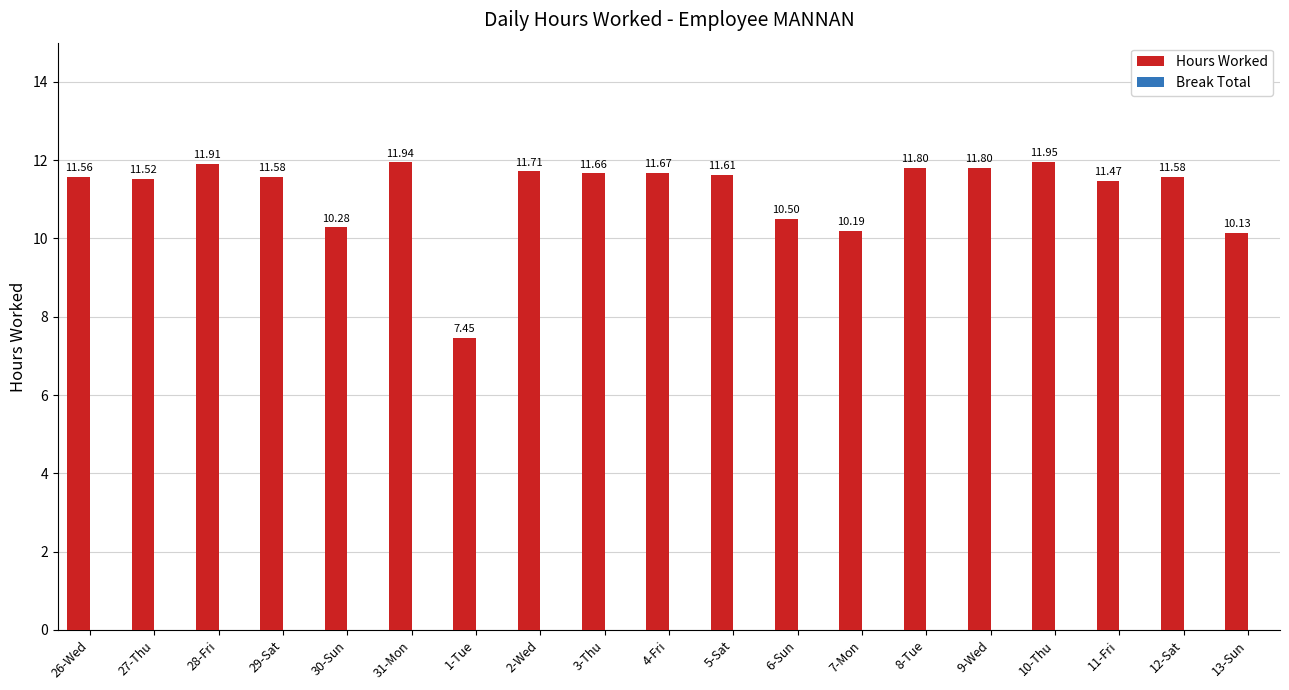

What is the difference between the second highest and second lowest values?

1.8